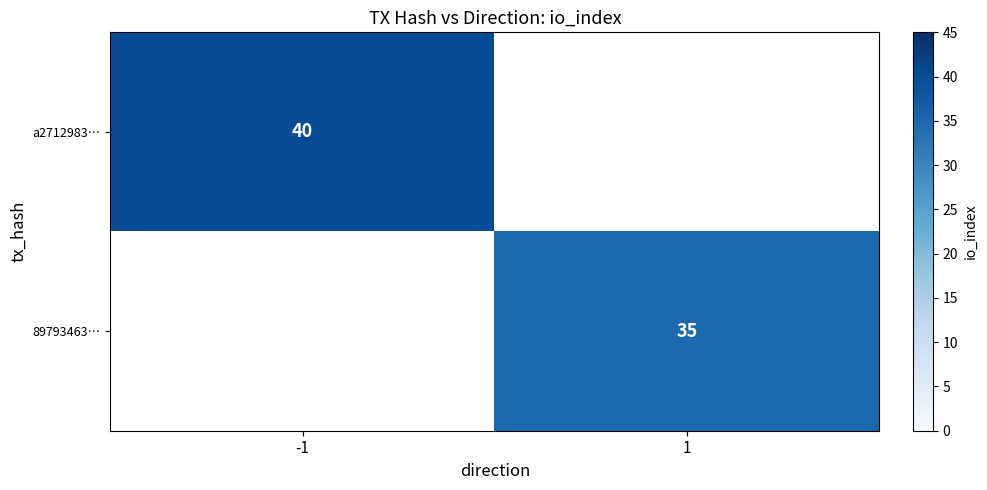

The a2712983… series shows 40 at -1. True or false?

True